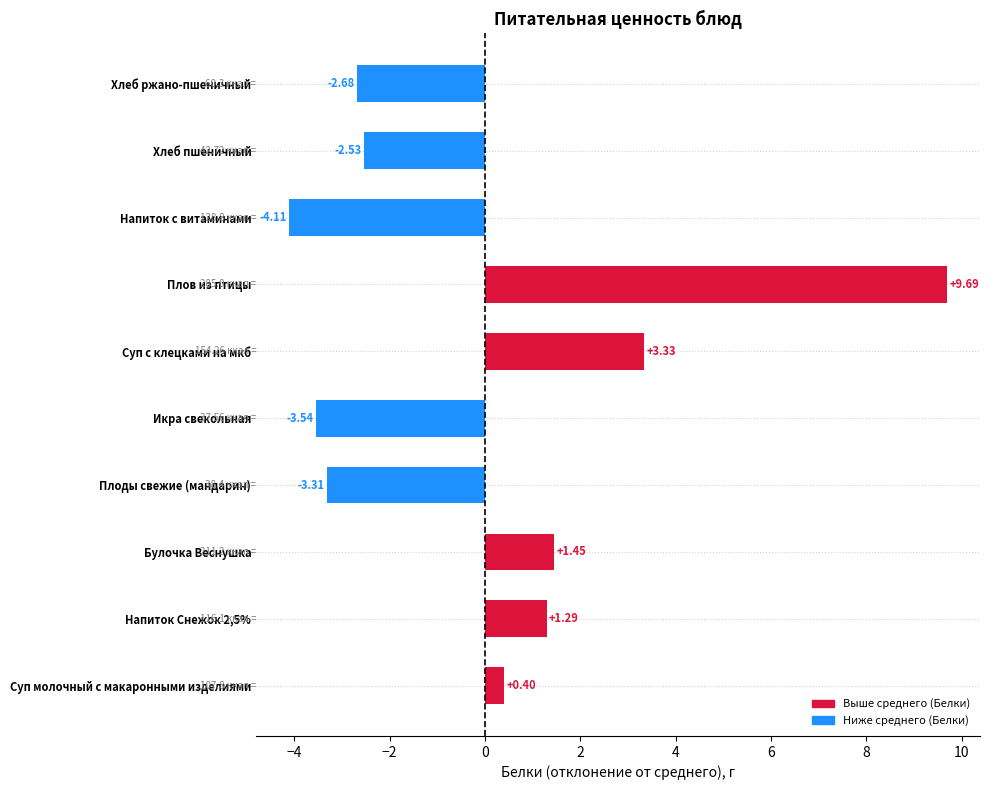

How many distinct data groups are displayed?

1